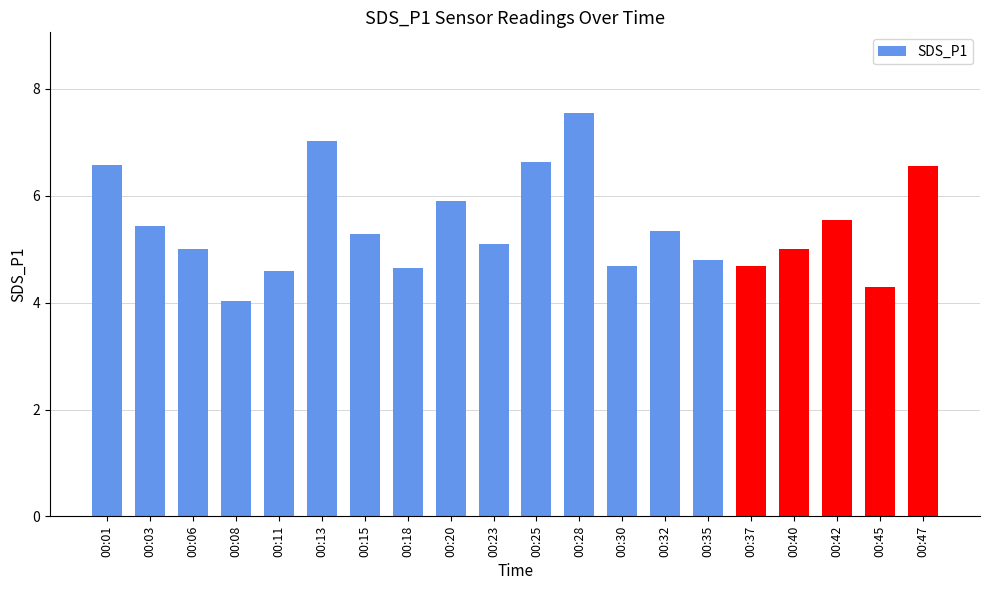

Count the number of data series in this chart.

1